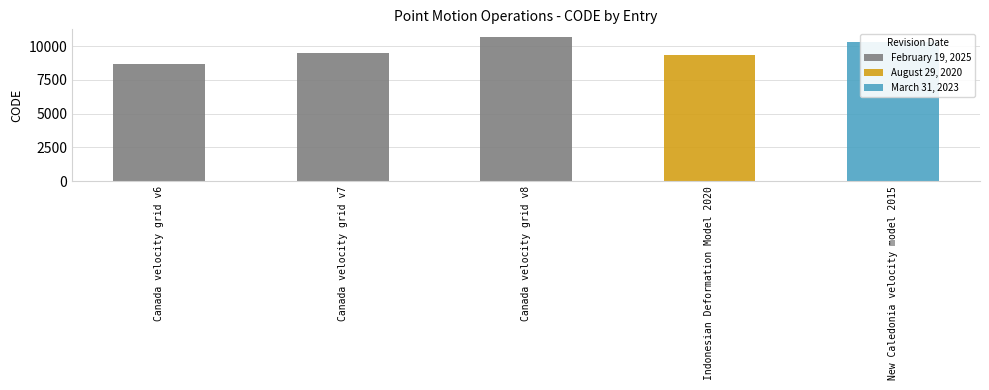

Rank the categories by February 19, 2025 value from lowest to highest.

Canada velocity grid v6, Canada velocity grid v7, Canada velocity grid v8